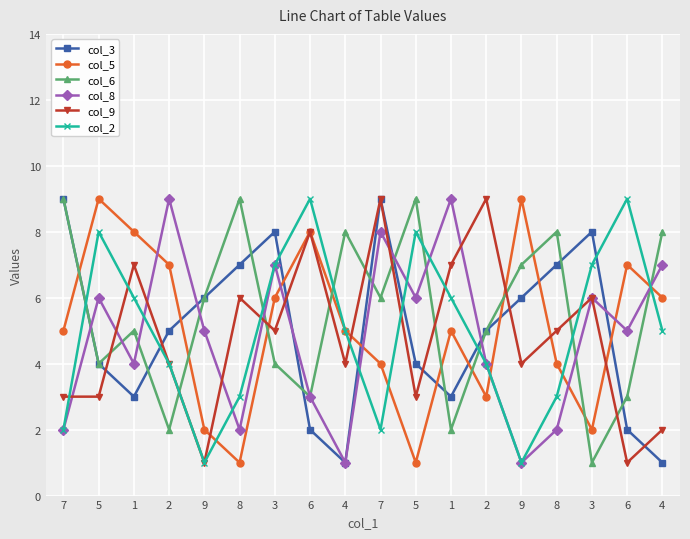

Which series has the largest total across all categories?

col_6